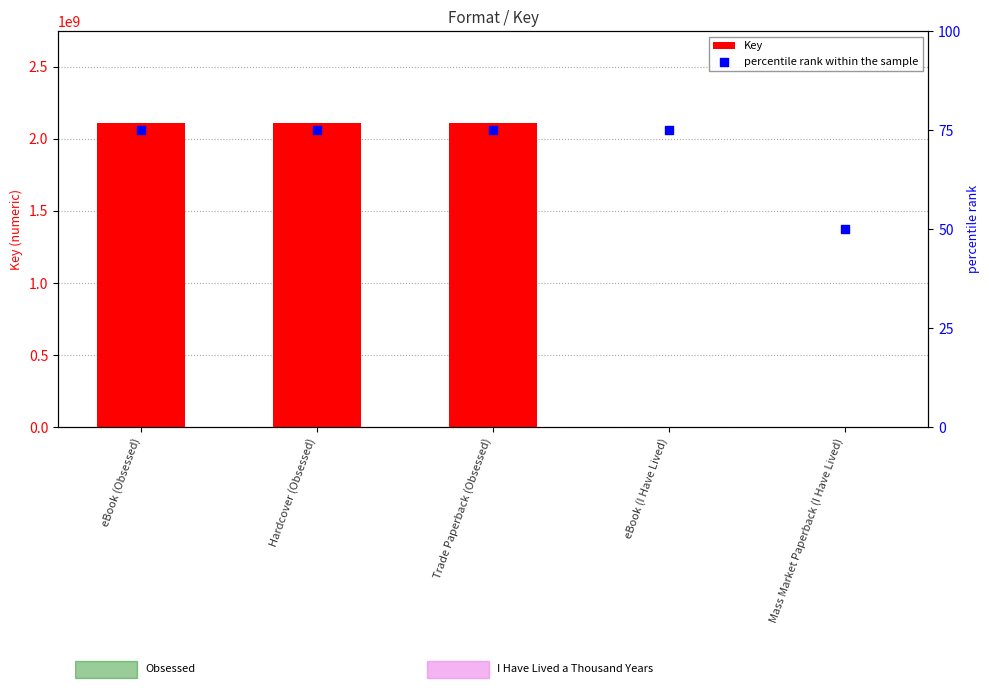

At how many categories does at least one series exceed 67651035?

3